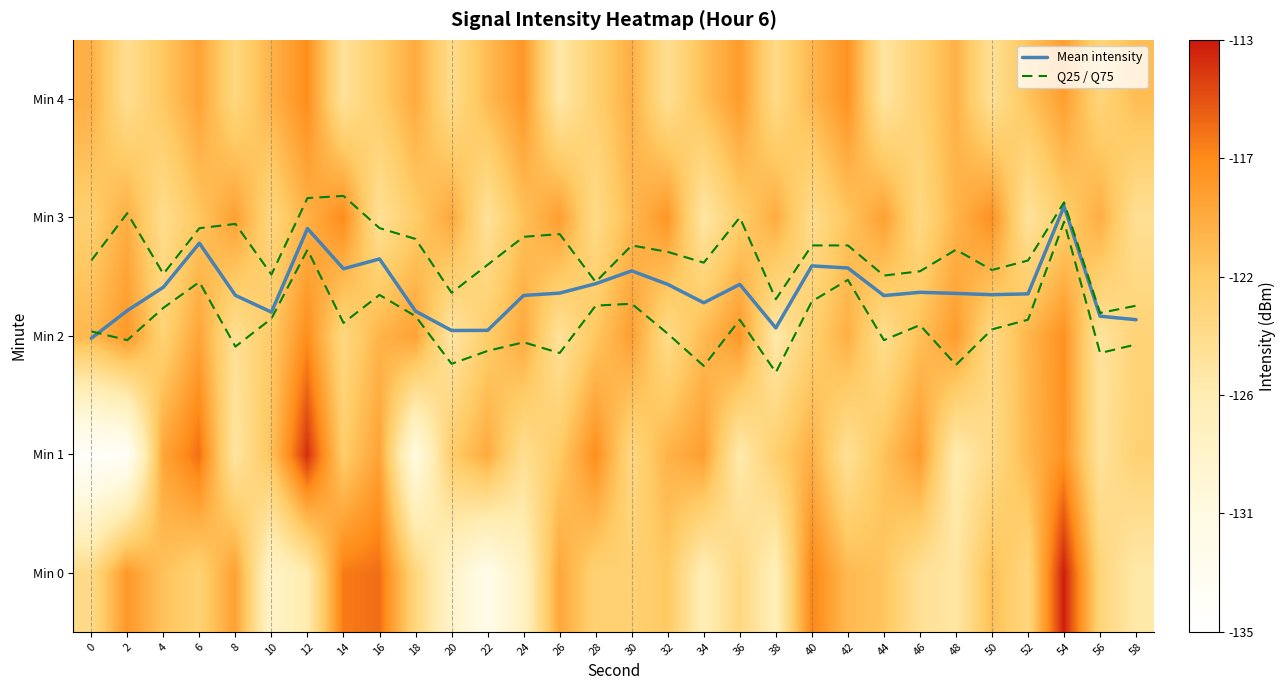

What is the approximate value of Min 3 at 54?

-122.3